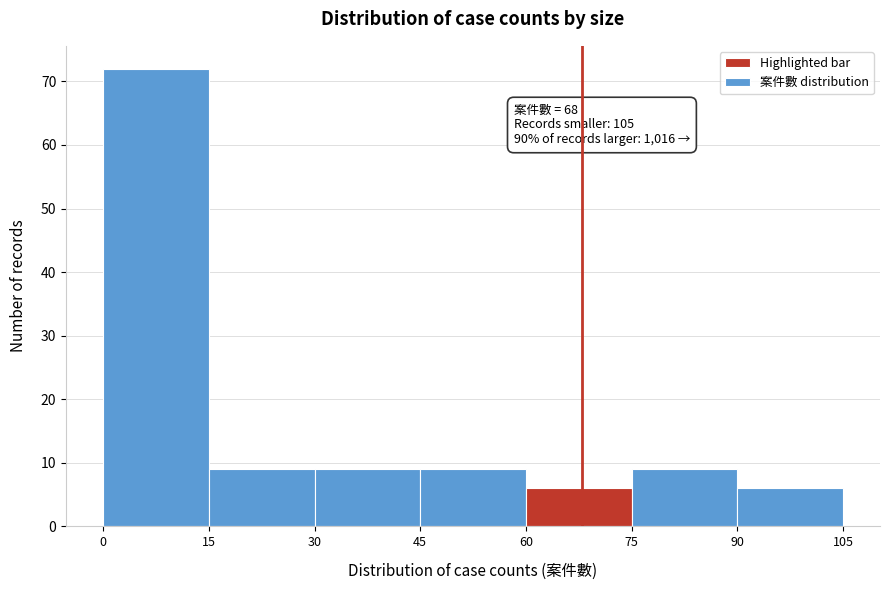

Over which range of the x-axis is the bar tallest?

0 to 15